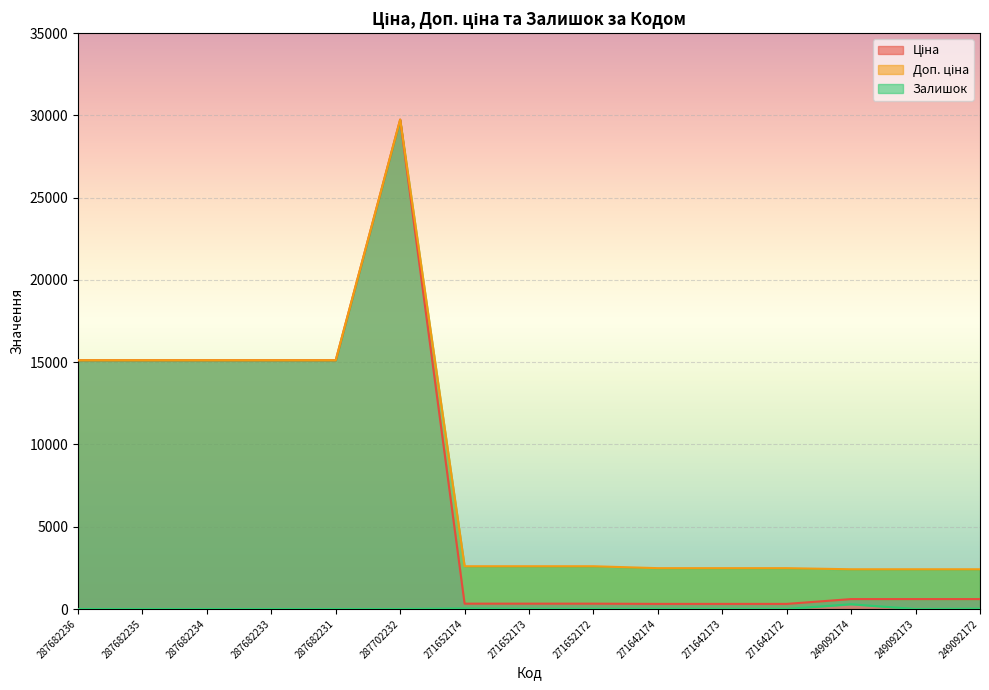

True or false: Ціна and Доп. ціна intersect in this chart.

False